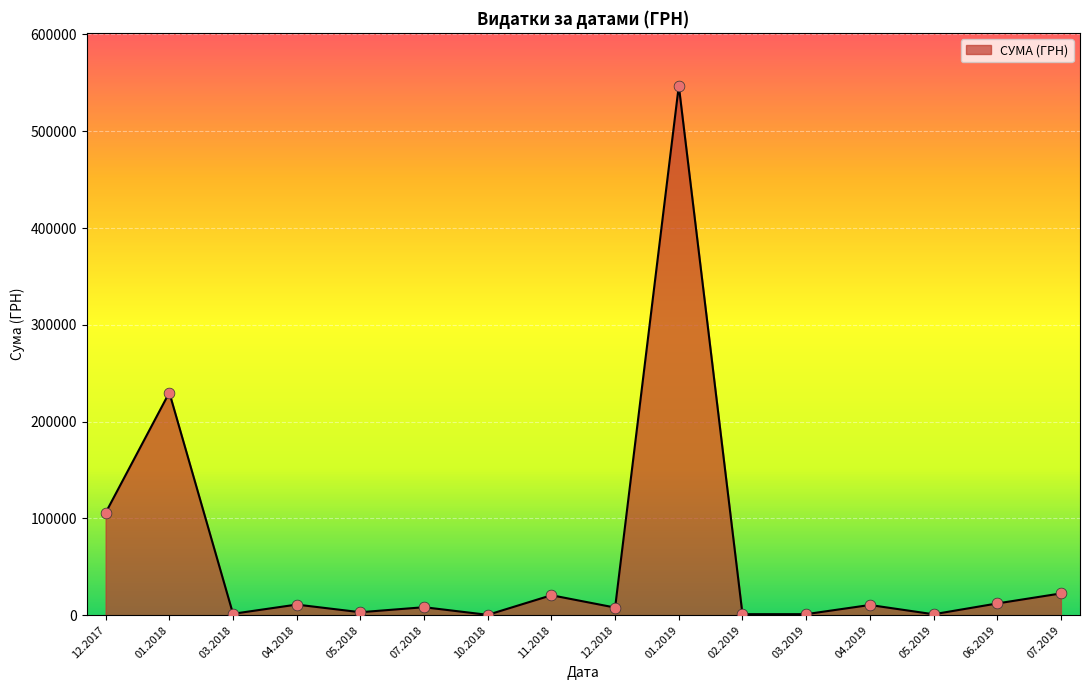

What is the greatest value displayed?

546929.7